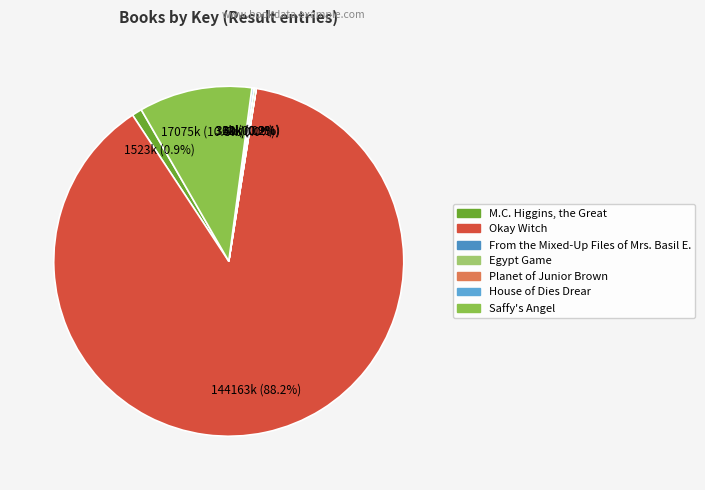

To the nearest percent, what is the combined percentage of From the Mixed-Up Files of Mrs. Basil E. and Saffy's Angel?

10%